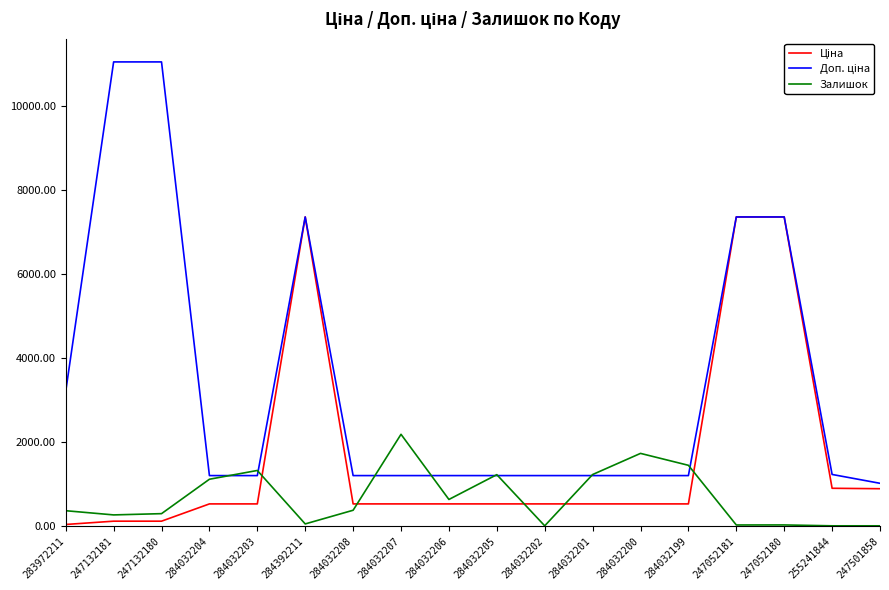

What is the maximum value shown in the chart?

11055.0